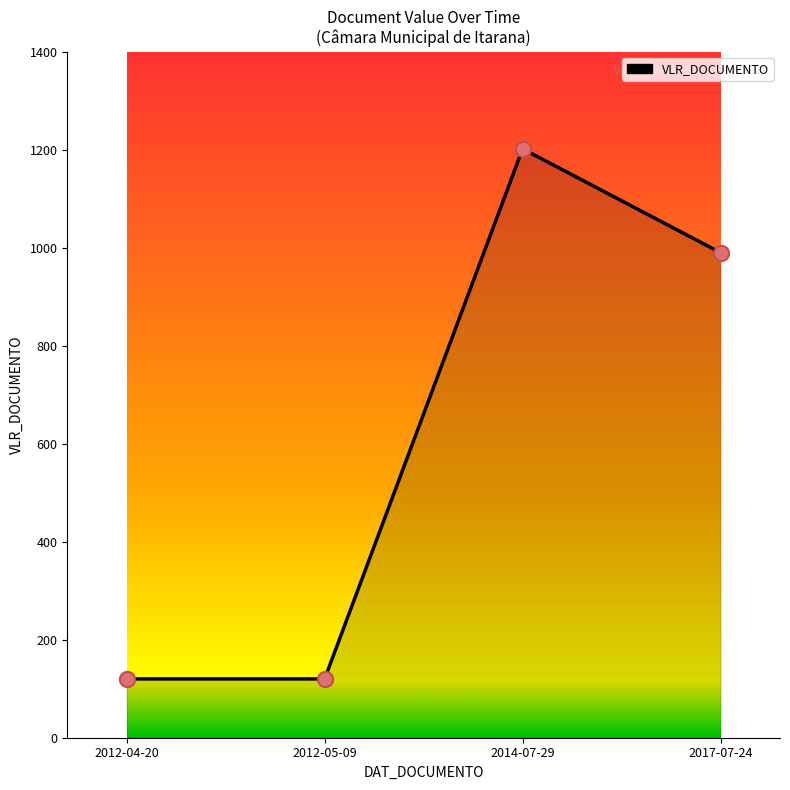

What is the change in value from 2012-05-09 to 2014-07-29?

+1081.5